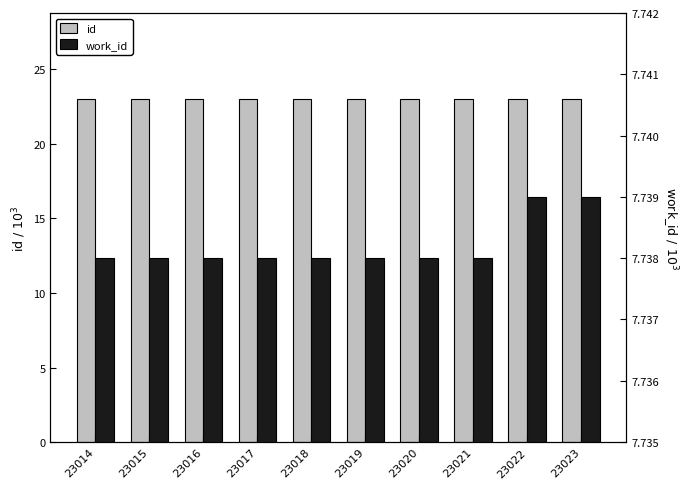

At which category does the chart reach its peak across all series?

23023